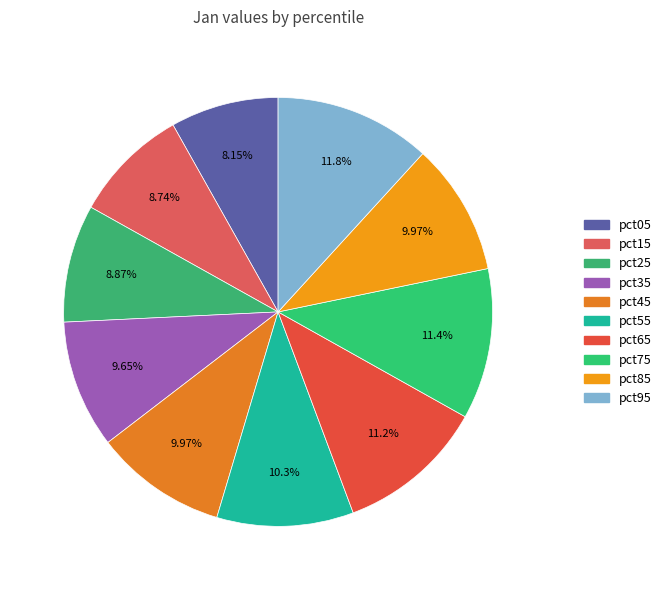

To the nearest percent, what percentage of the pie is pct95?

12%